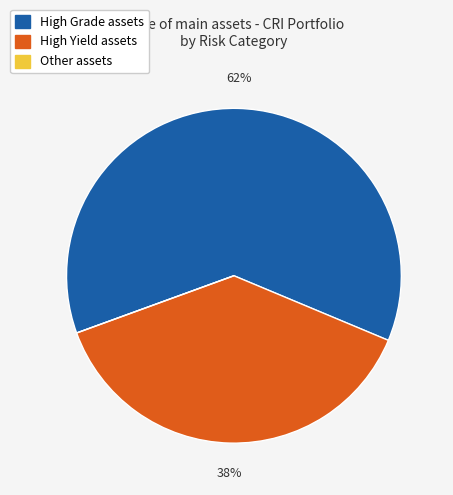

To the nearest percent, what is the difference between the largest and smallest slice percentages?

62%